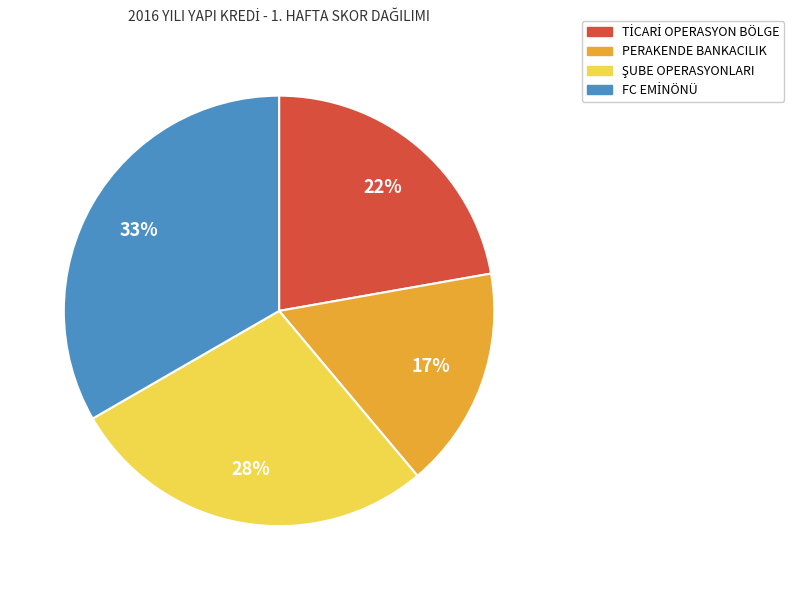

Is there any slice that represents more than half of the pie?

No